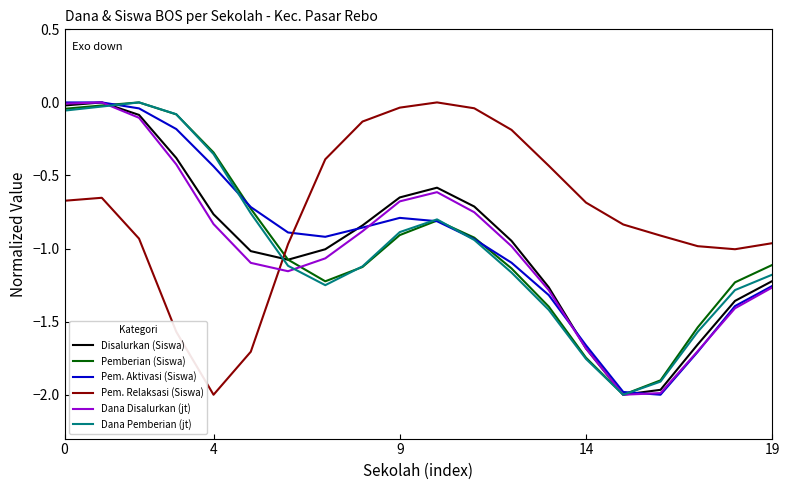

Which series has the largest total across all categories?

Pem. Relaksasi (Siswa)